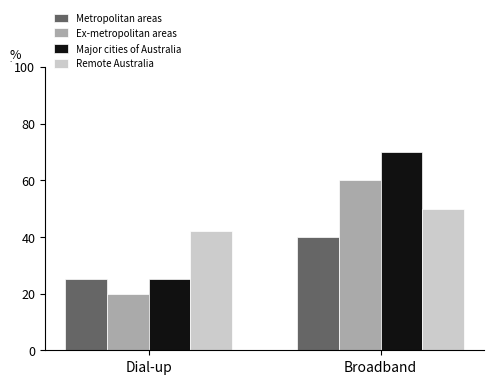

What is the difference between the maximum and minimum values in the Metropolitan areas series?

15